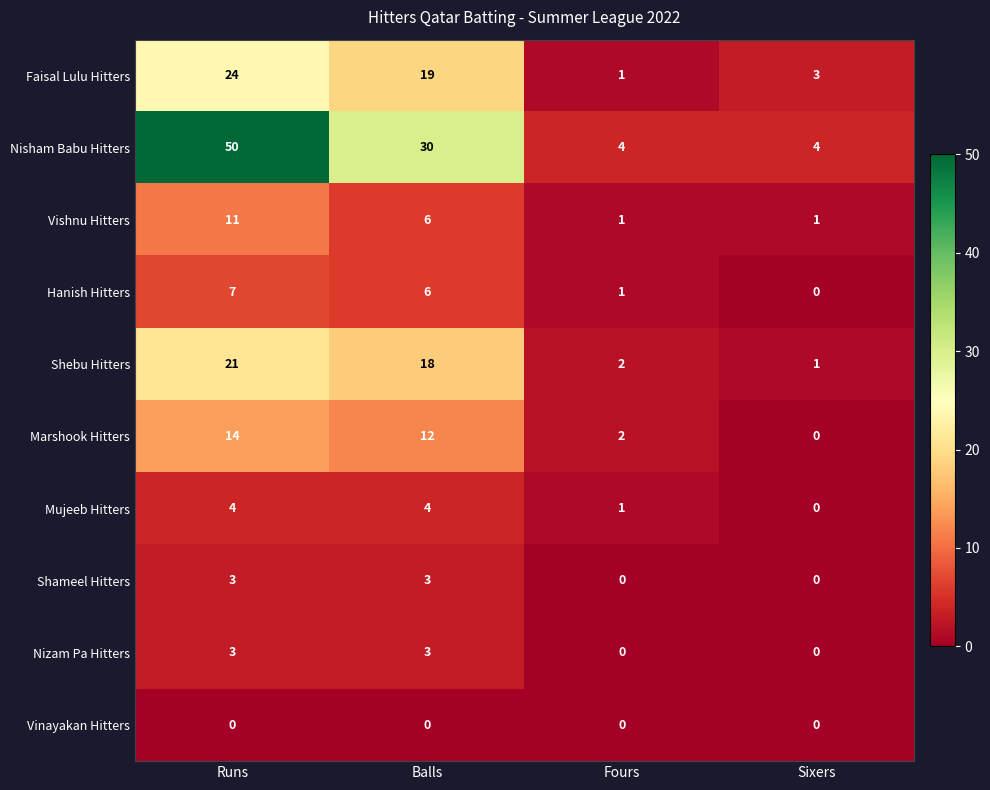

What is the maximum value shown in the chart?

50